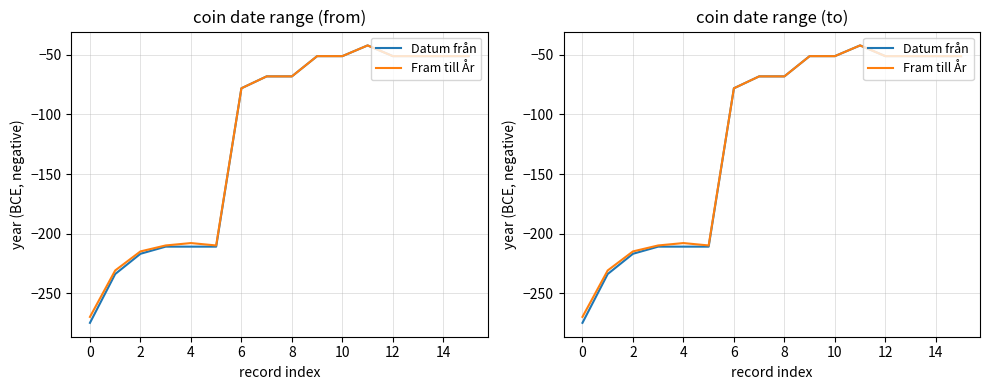

What is the smallest value displayed?

-275